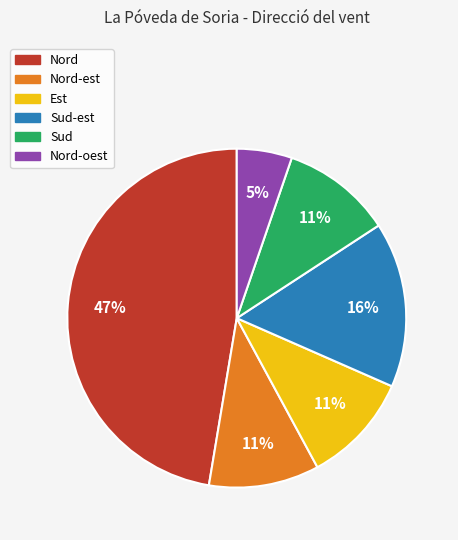

Between Nord and Nord-oest, which is larger?

Nord